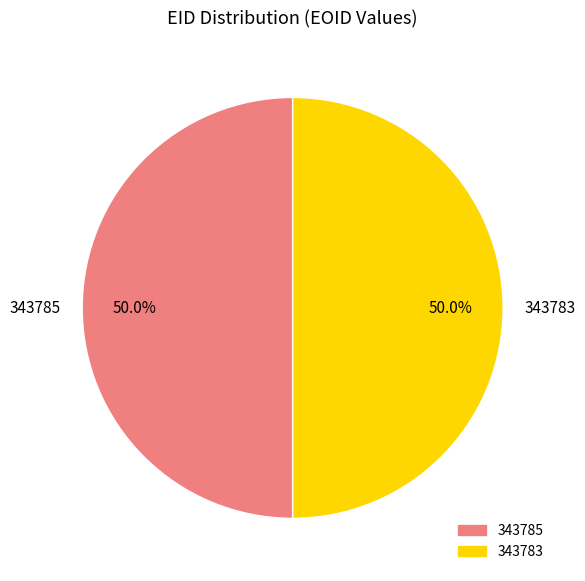

What is the ratio of the value at 343783 to the value at 343785?

1.0